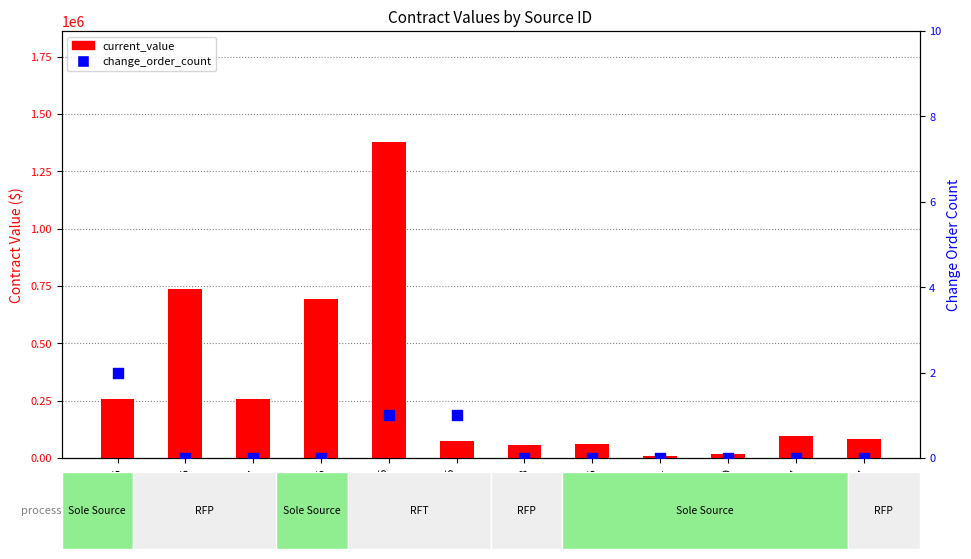

Which series reaches the minimum Y coordinate?

change_order_count